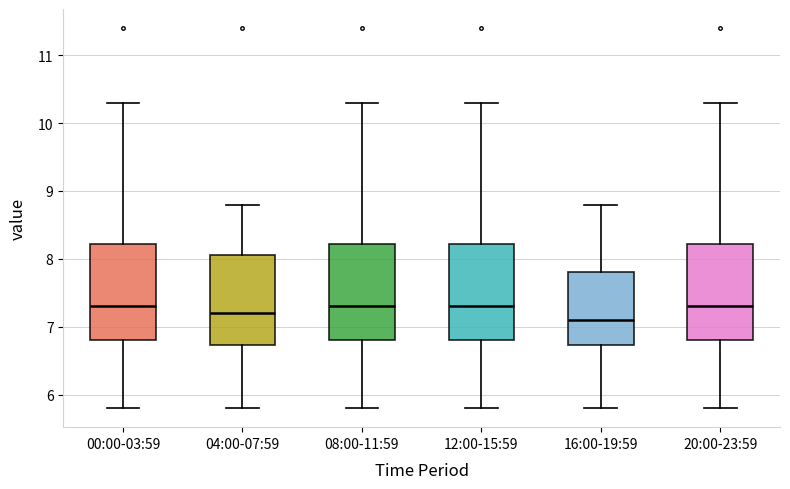

Which box's median line is the lowest?

16:00-19:59